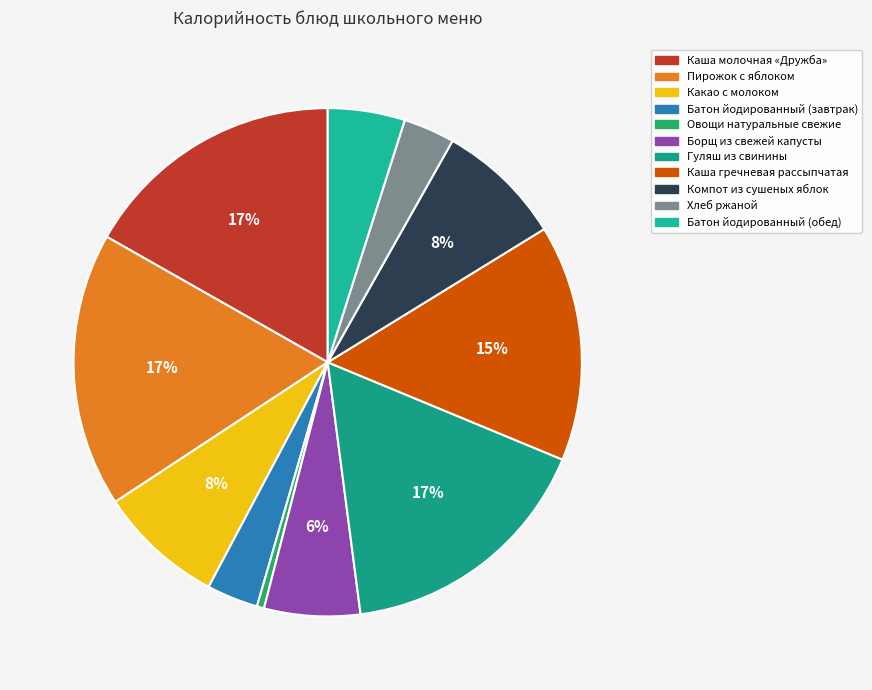

Does any single category account for the majority?

No